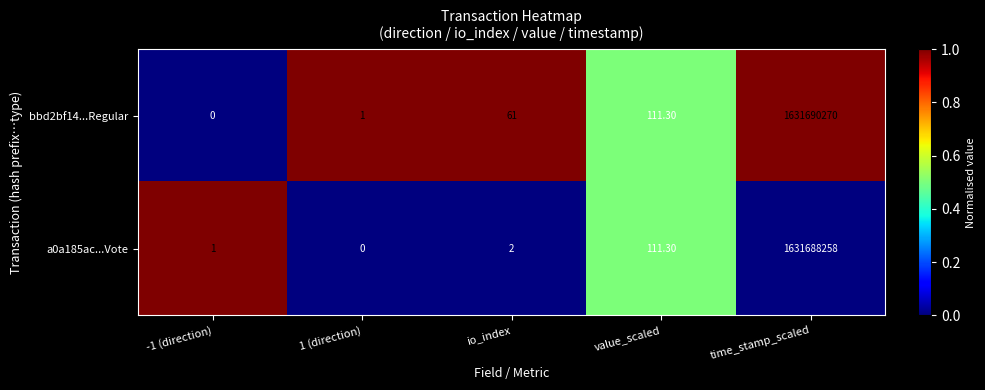

Is the value of a0a185ac...Vote at io_index greater than the value of bbd2bf14...Regular at 1 (direction)?

Yes